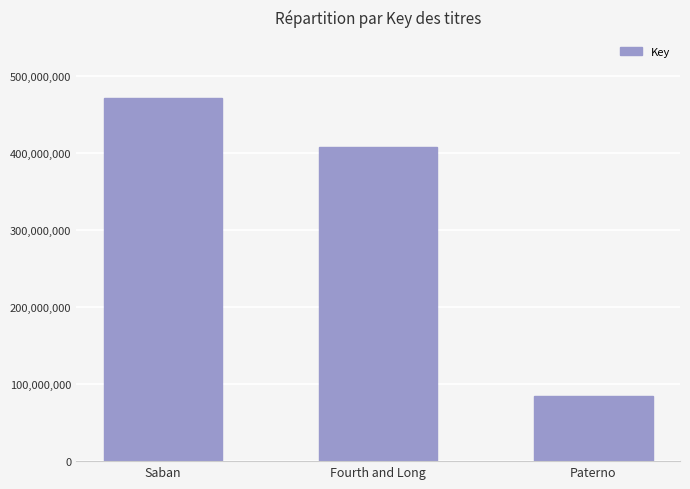

At which label does the data first exceed 407118926?

Saban